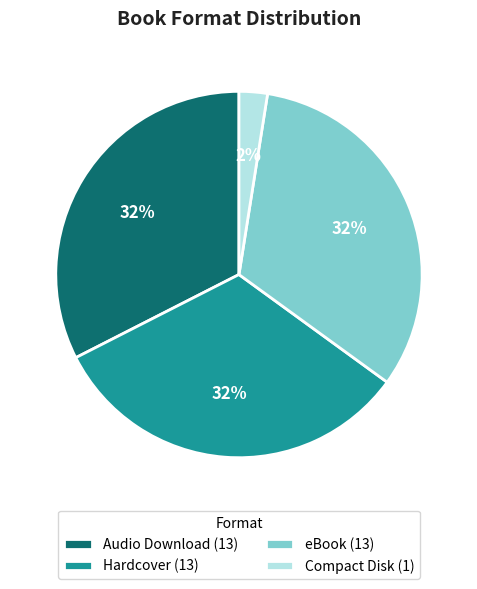

Do Audio Download (13) and Hardcover (13) together represent more than half of the pie?

Yes